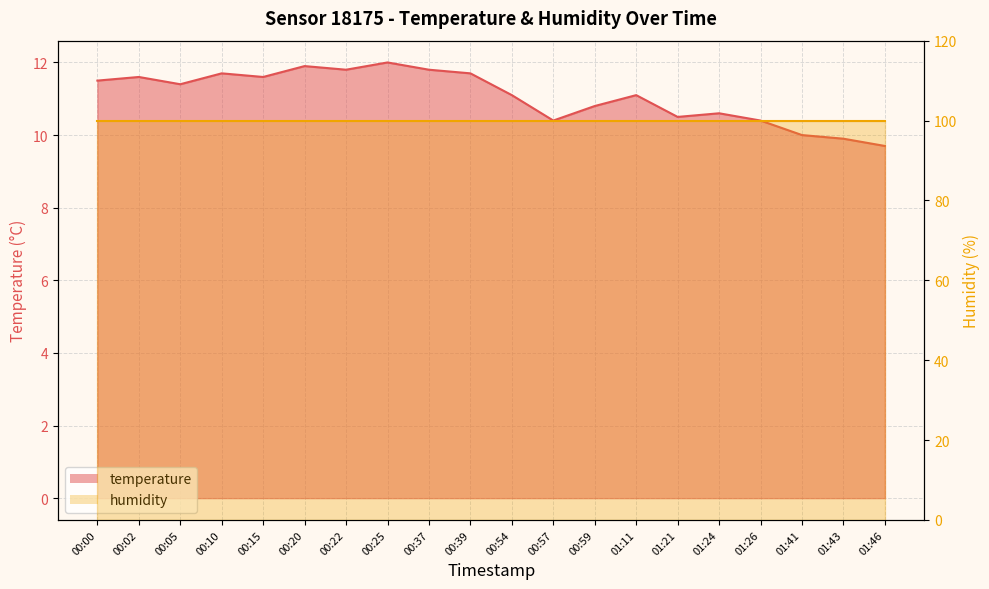

Where is the data nearest to the value 10?

01:41